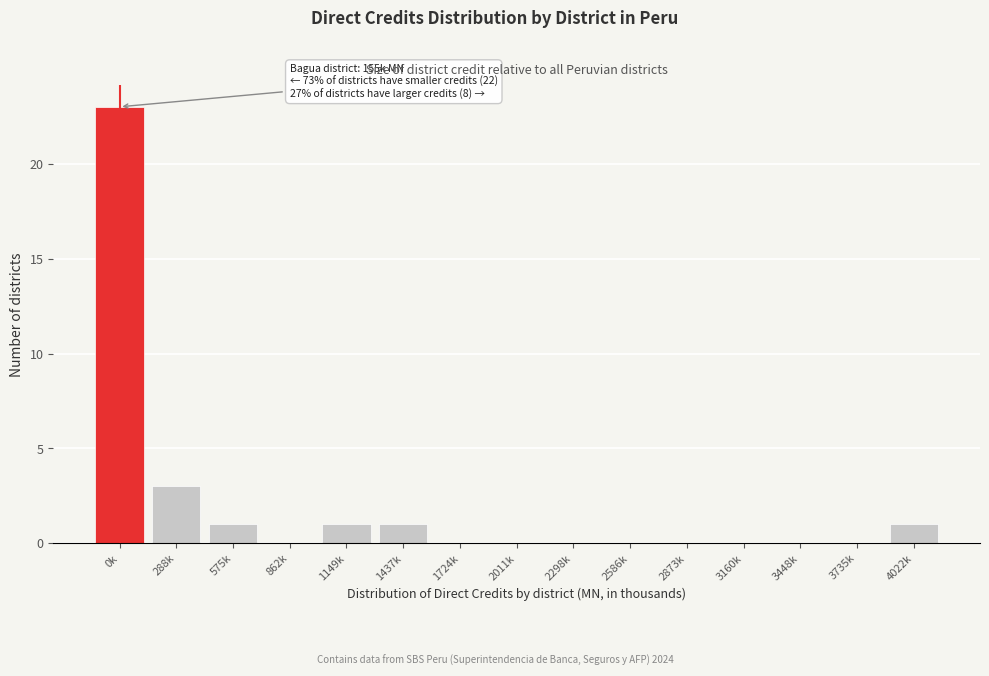

Reading left to right, transcribe all the data shown in this chart.

0k=23	288k=3	575k=1	862k=0	1149k=1	1437k=1	1724k=0	2011k=0	2298k=0	2586k=0	2873k=0	3160k=0	3448k=0	3735k=0	4022k=1